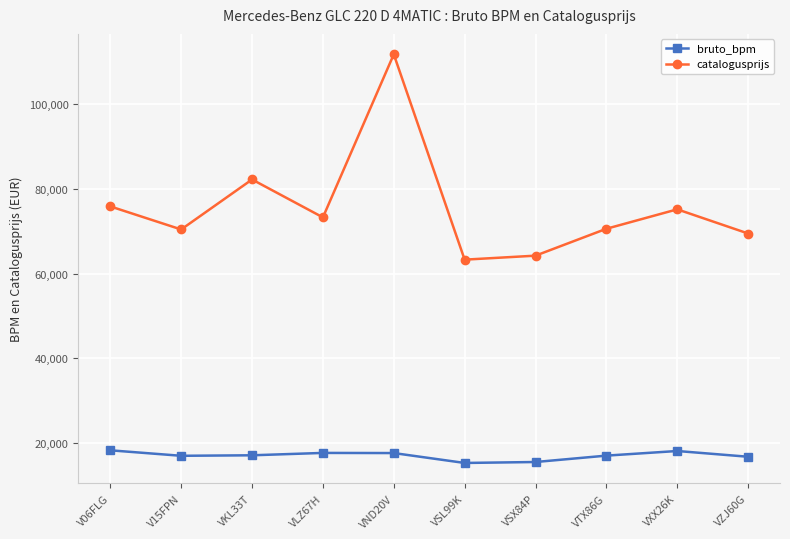

What is the total value across all series at VTX86G?

87559